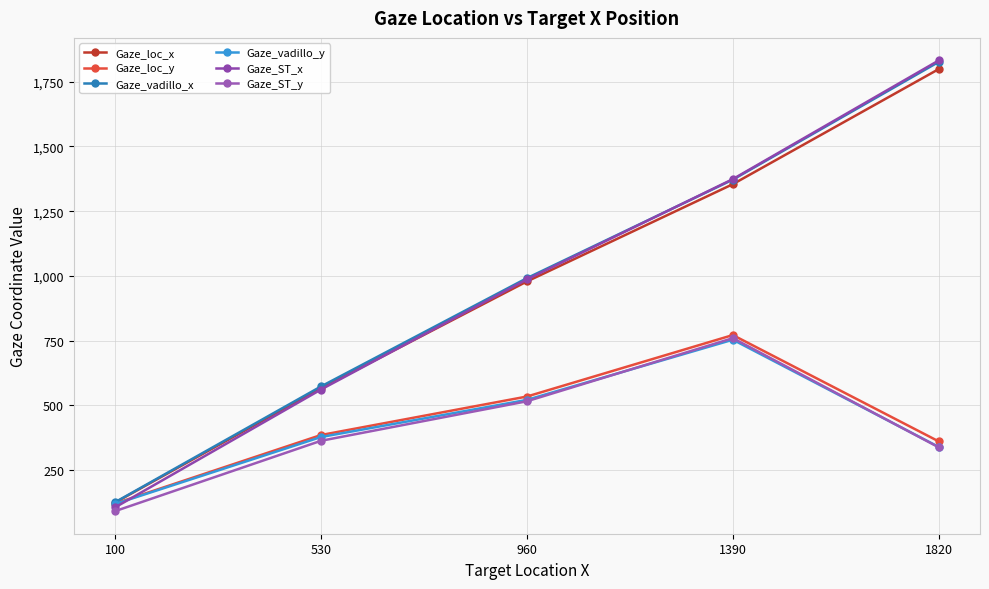

What is the value of the Gaze_ST_x point at the 5th from the left?

1832.0